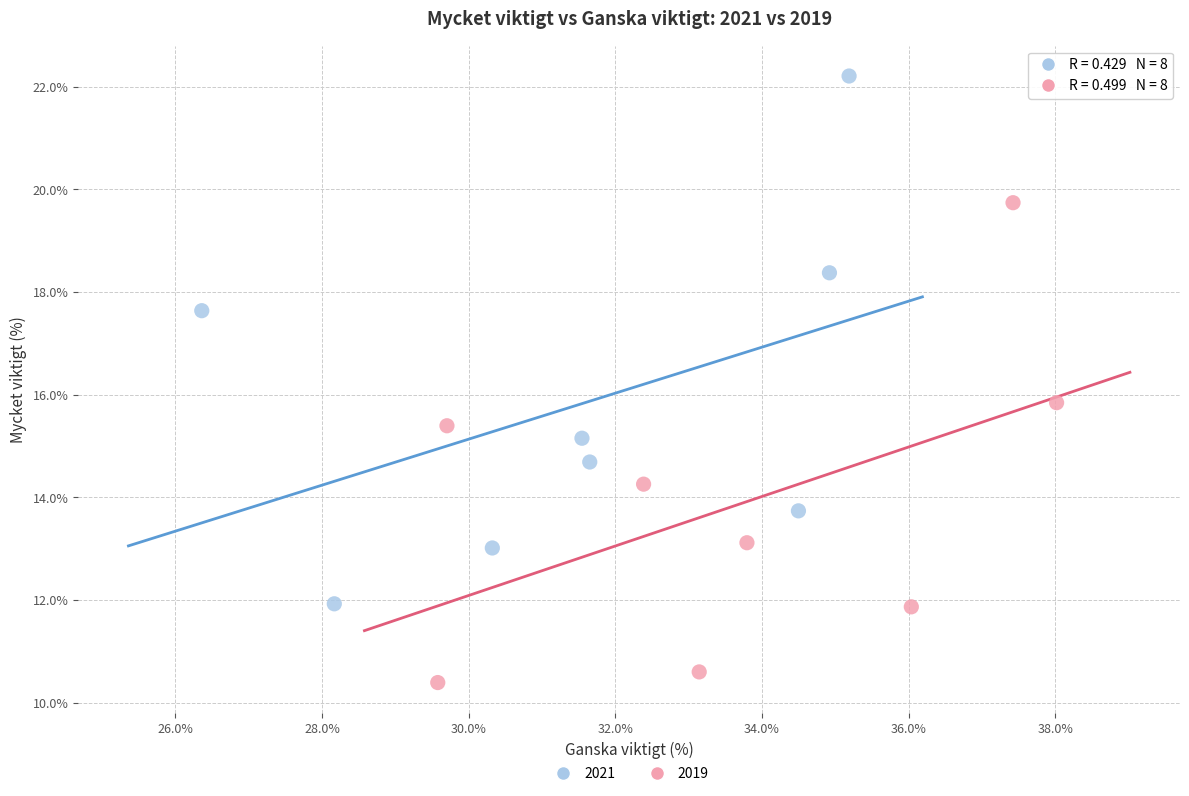

Which series has the widest spread of Y values?

2021